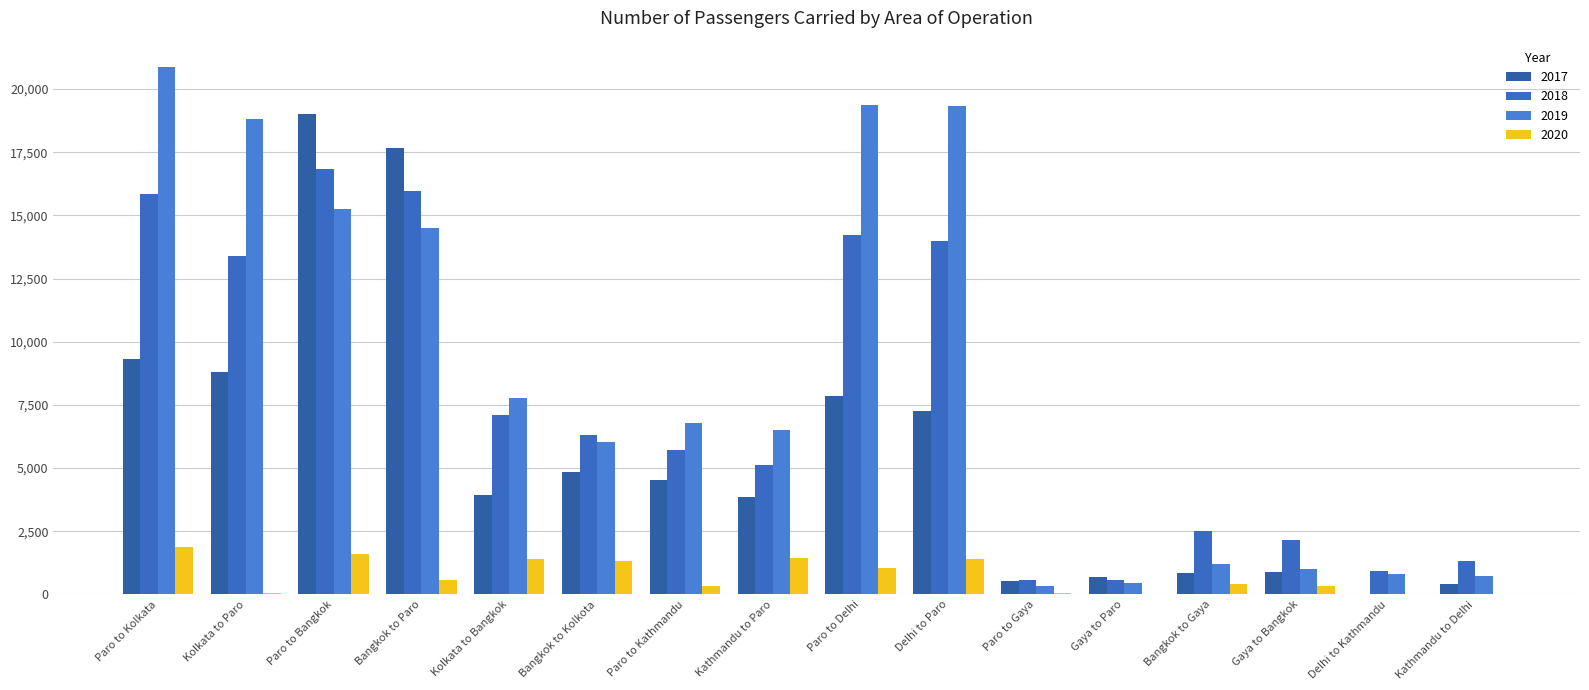

Is the value of 2019 at Kathmandu to Delhi greater than the value of 2017 at Gaya to Bangkok?

No